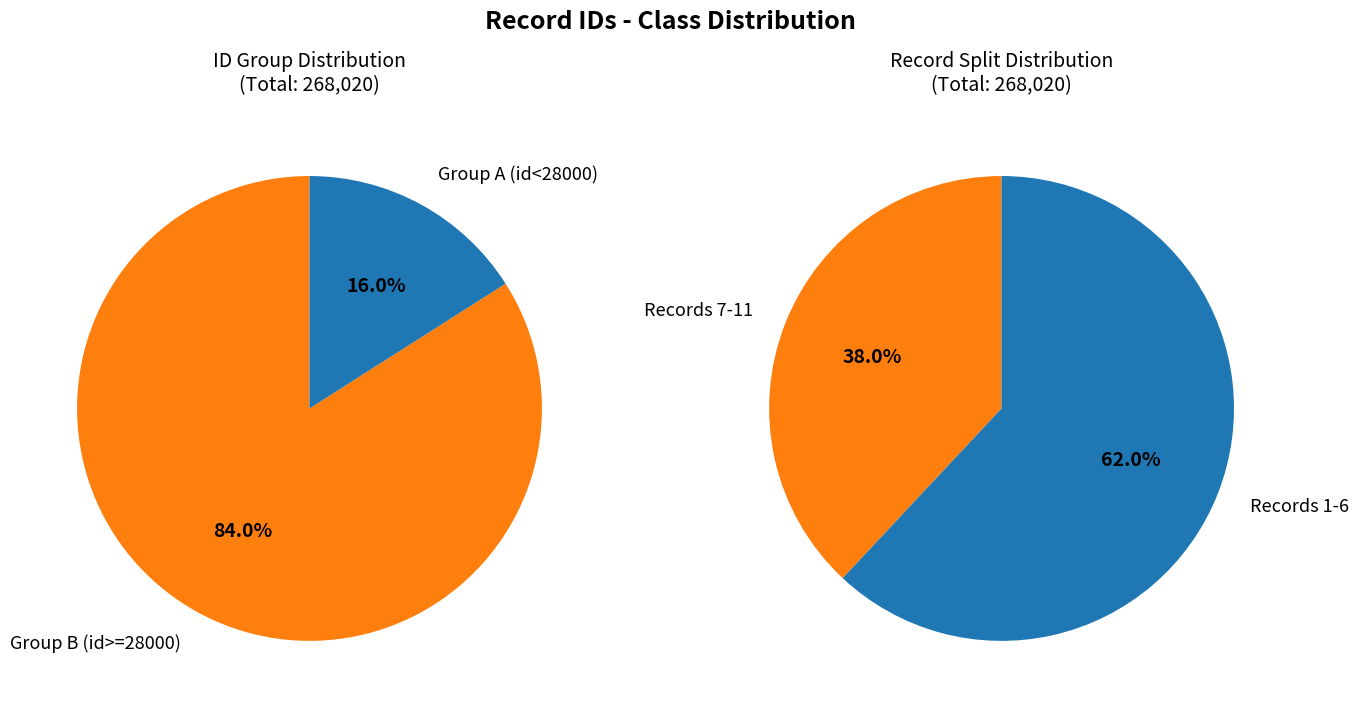

The გერმოგენ გვაზავა slice represents 15% of the pie. True or false?

False